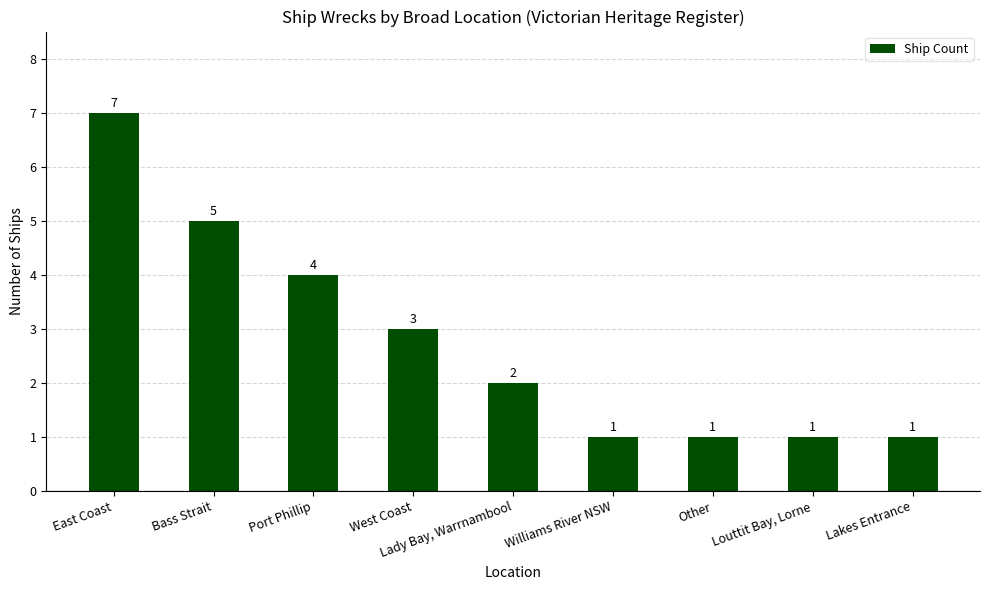

What is the change in value from Bass Strait to Williams River NSW?

-4